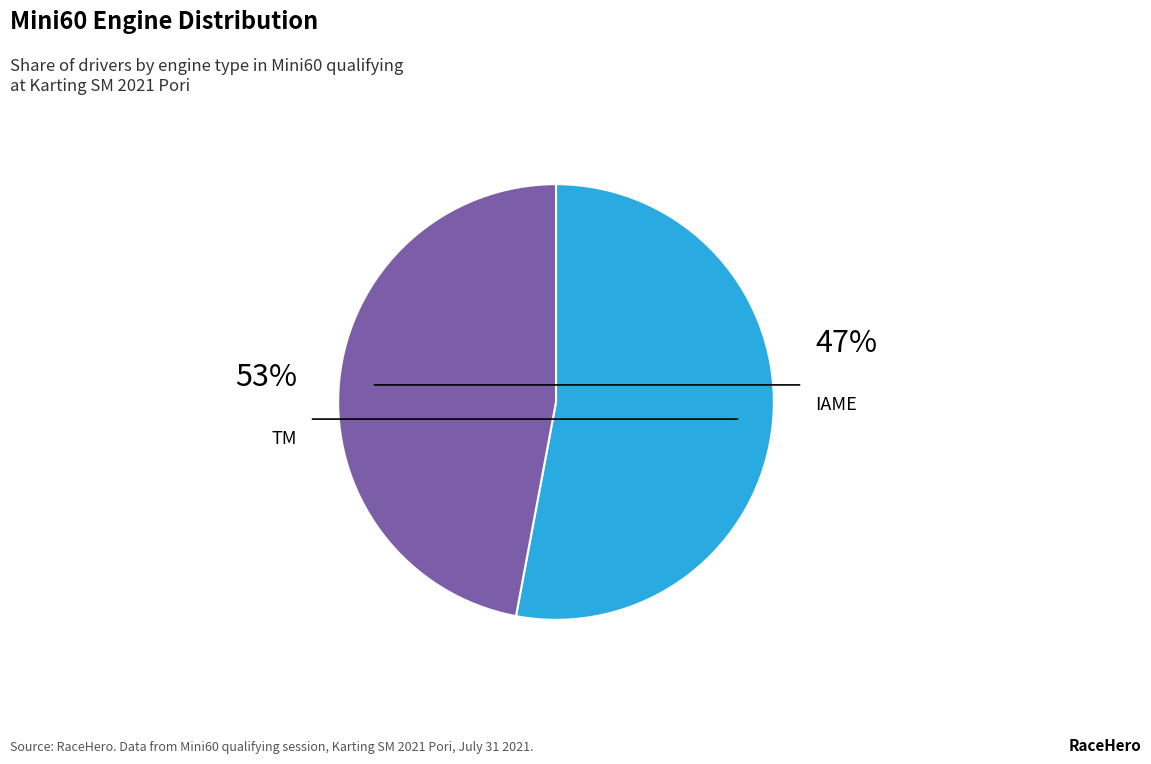

Does IAME account for over 50% of the chart?

No